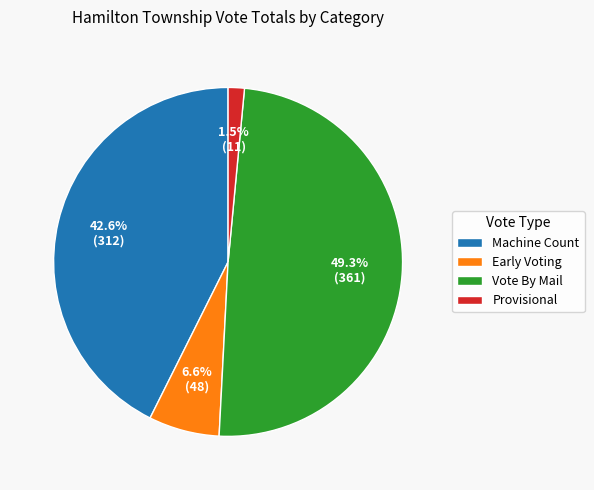

What percentage is NOT represented by Machine Count?

57.4%